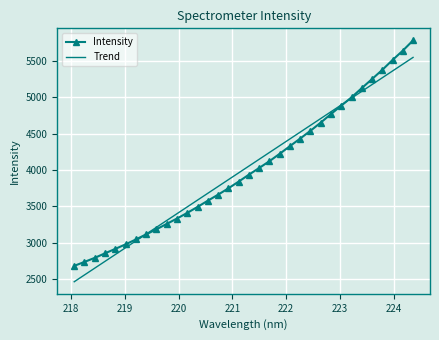

What is the average value?

4005.0